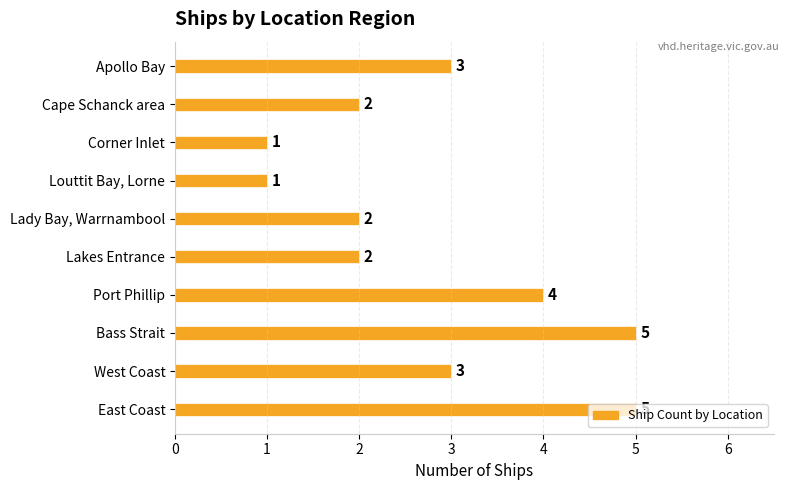

What is the average value?

3